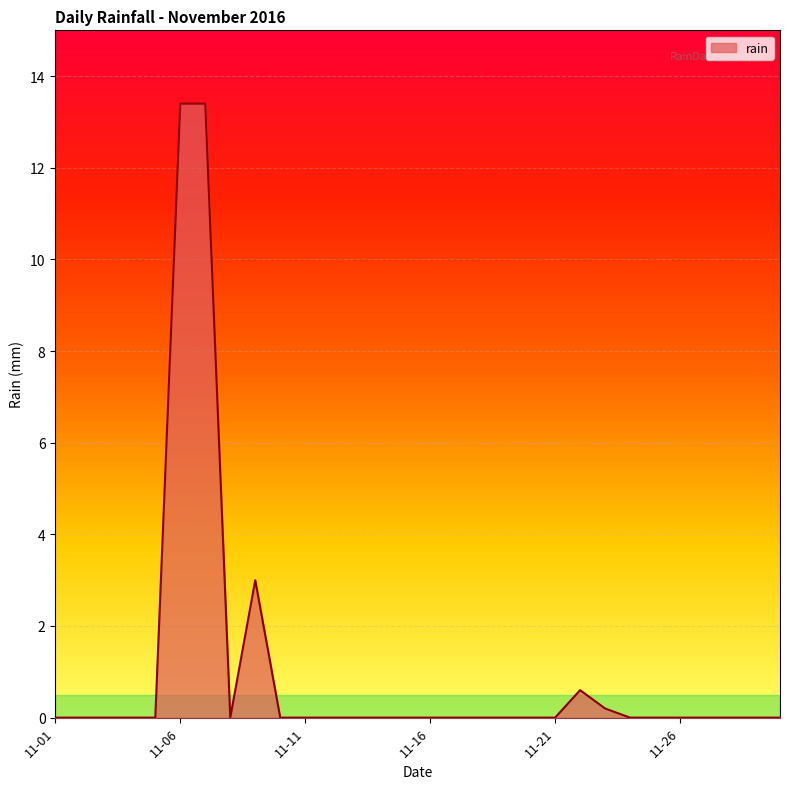

How many lines are shown in the chart?

1